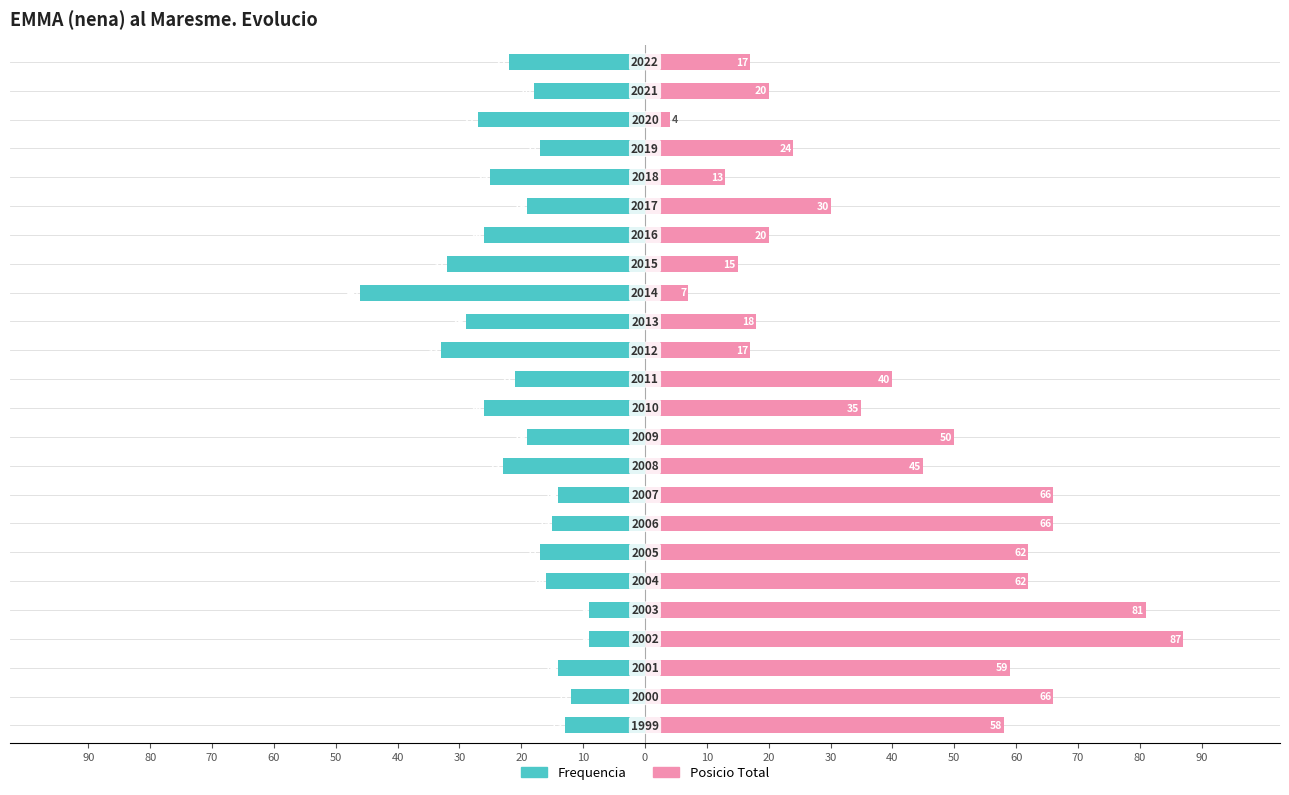

Which series has the largest total across all categories?

Posicio Total